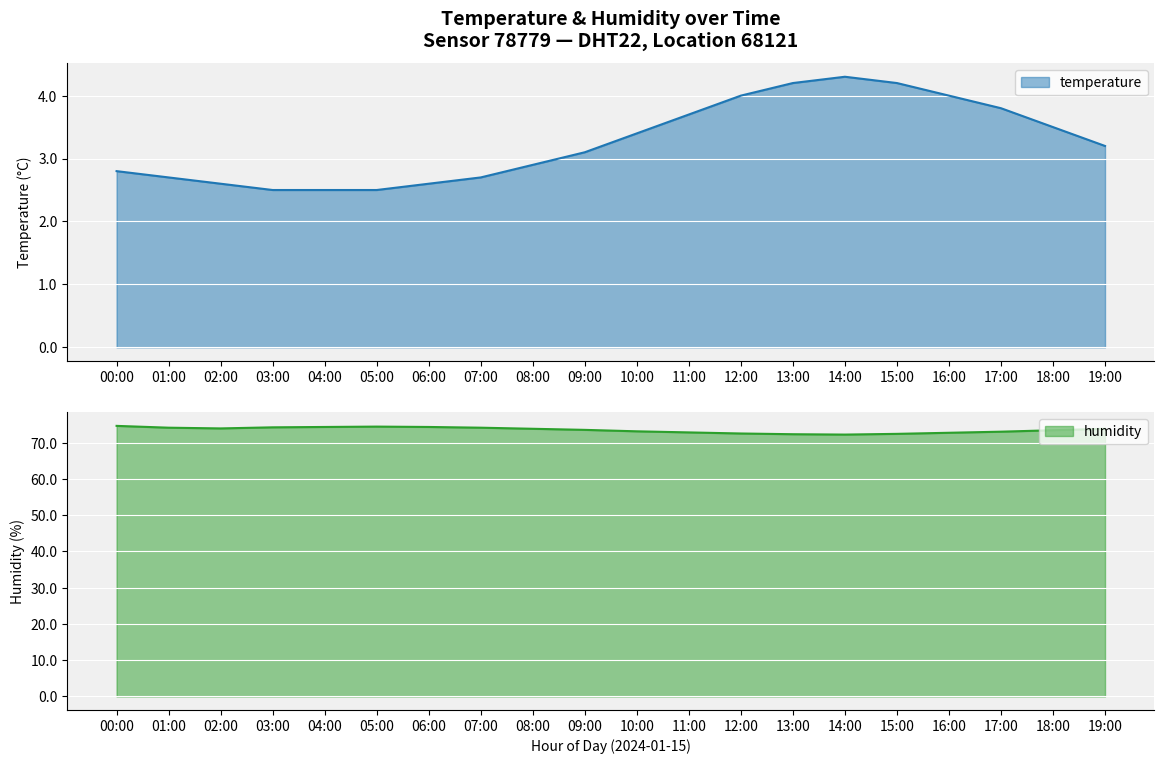

True or false: humidity and temperature intersect in this chart.

False